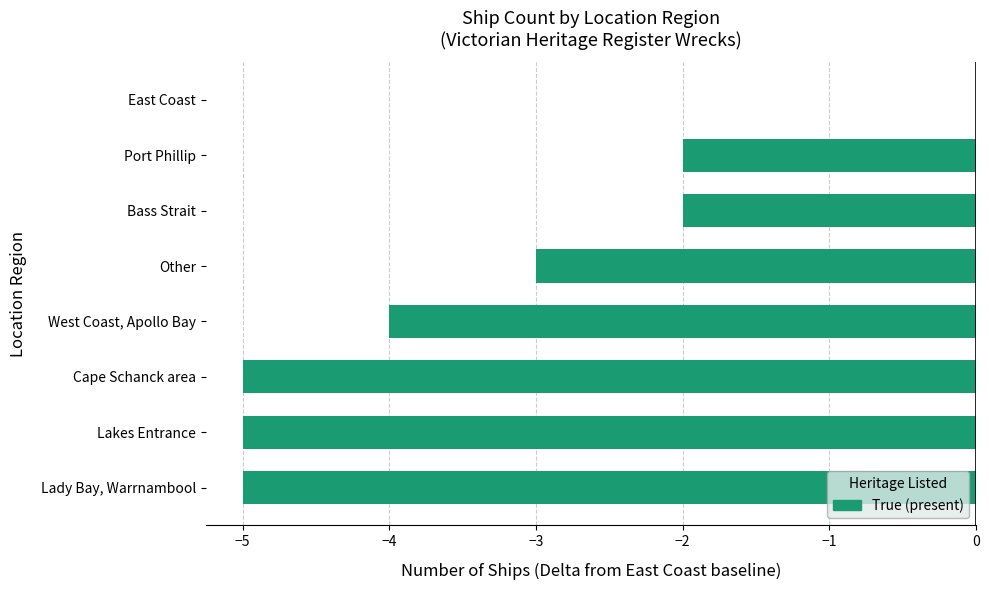

Between West Coast, Apollo Bay and Lakes Entrance, which is larger?

West Coast, Apollo Bay